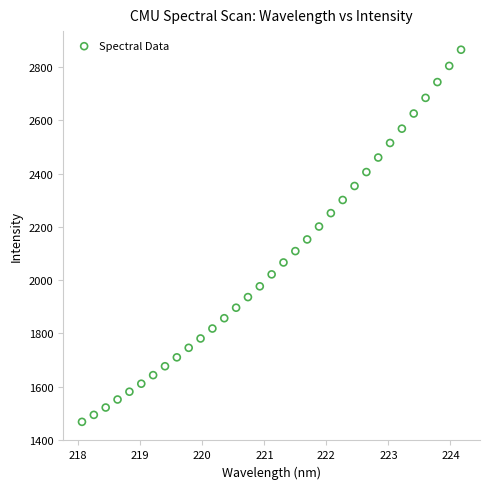

What is the range of X values (max minus min)?

6.1